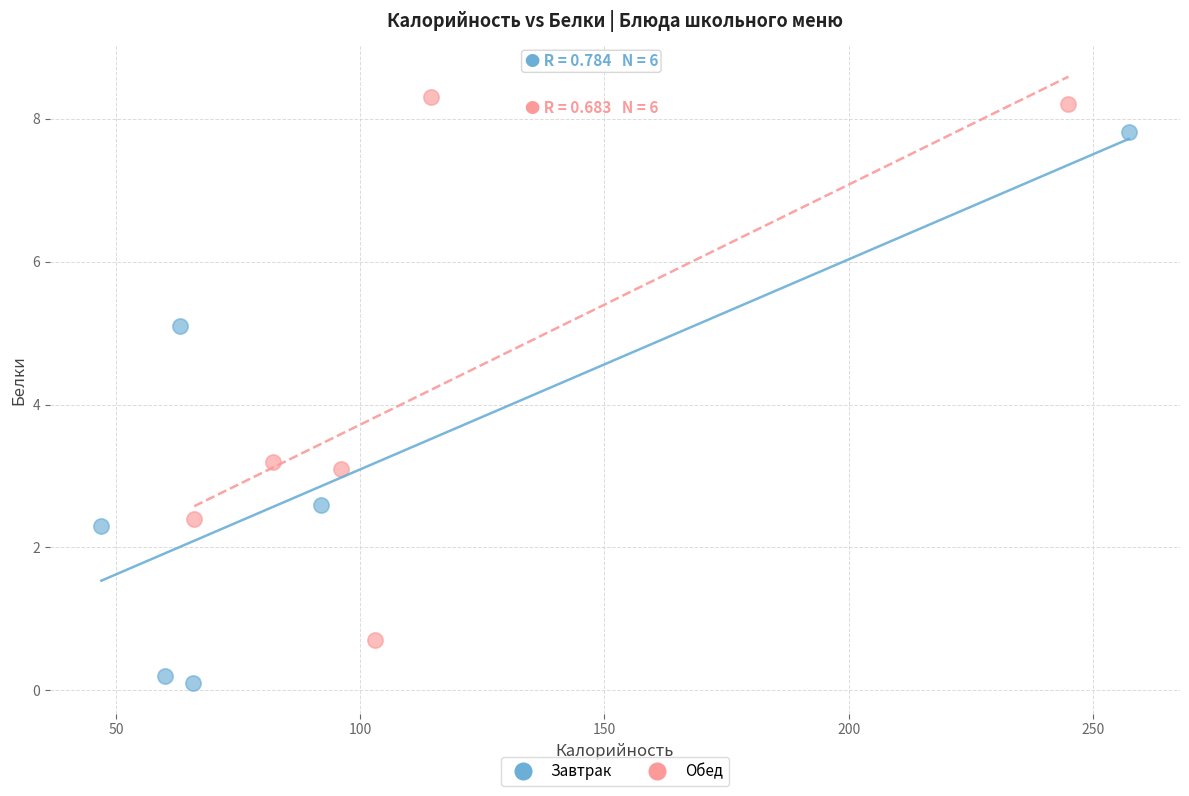

Which series contains the highest Y value?

Обед